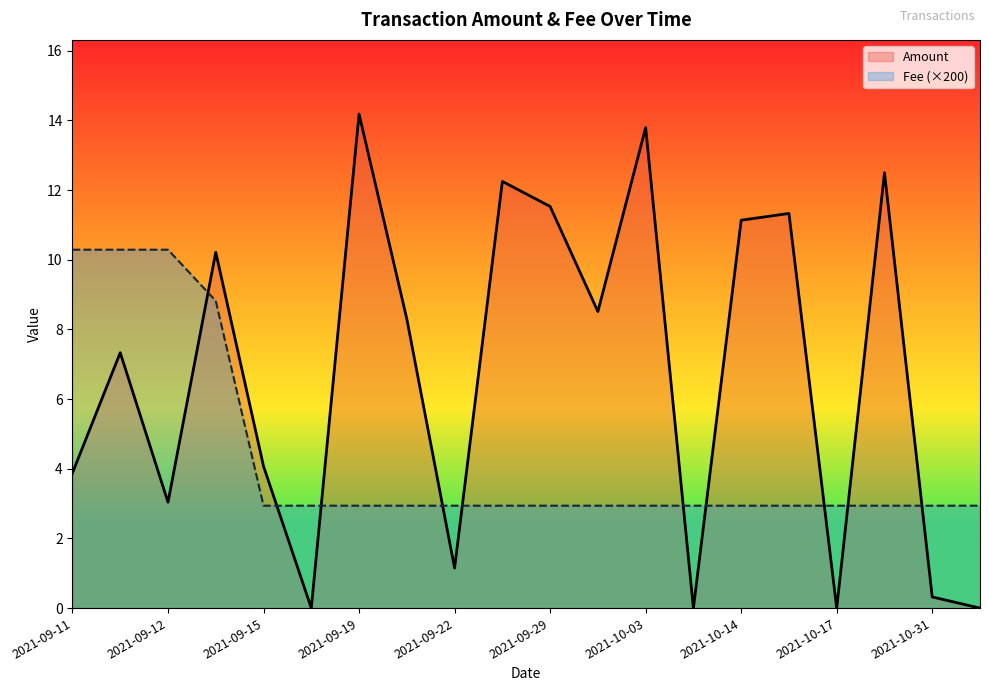

At how many categories does at least one series exceed 6?

13